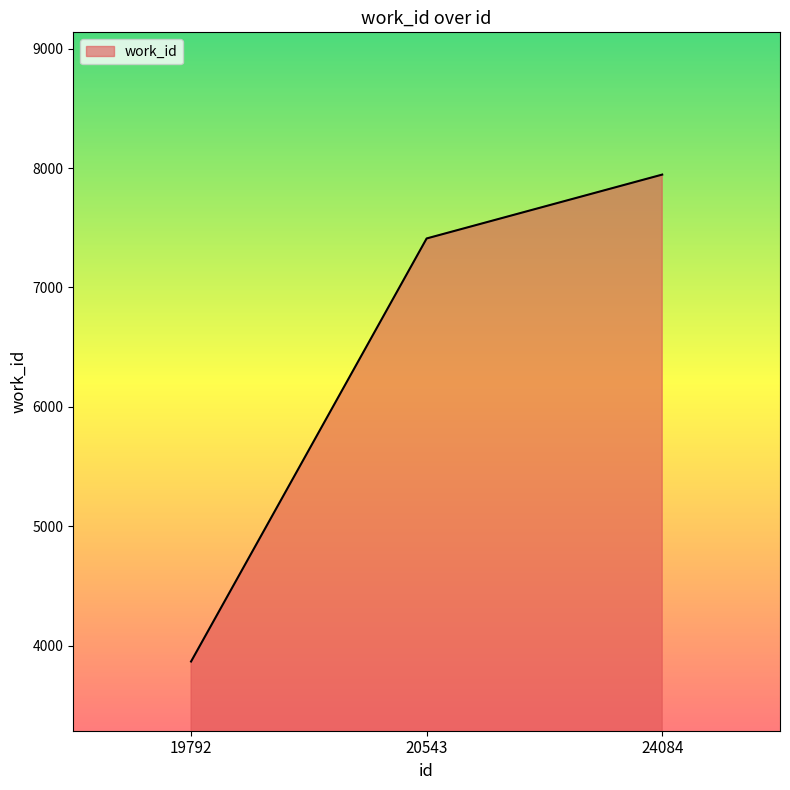

Reading left to right, list all the values displayed in this chart.

19792=3866	20543=7410	24084=7945